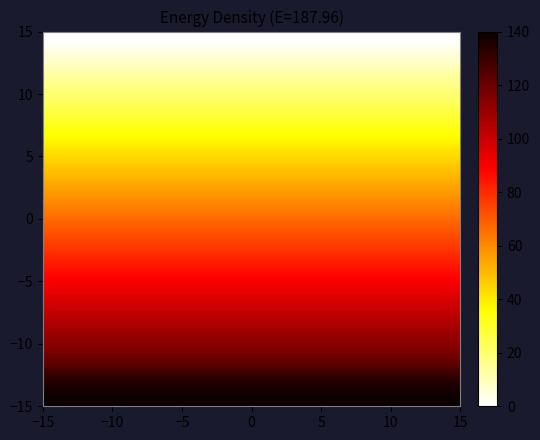

Count the number of data series in this chart.

20